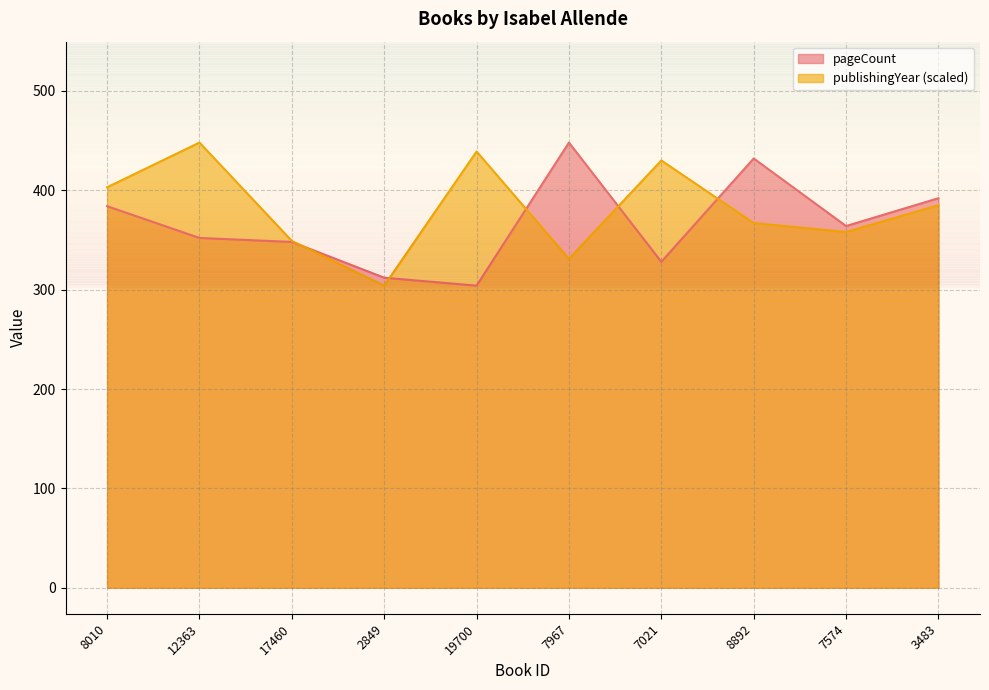

What is the label of the 8th point from the right?

17460